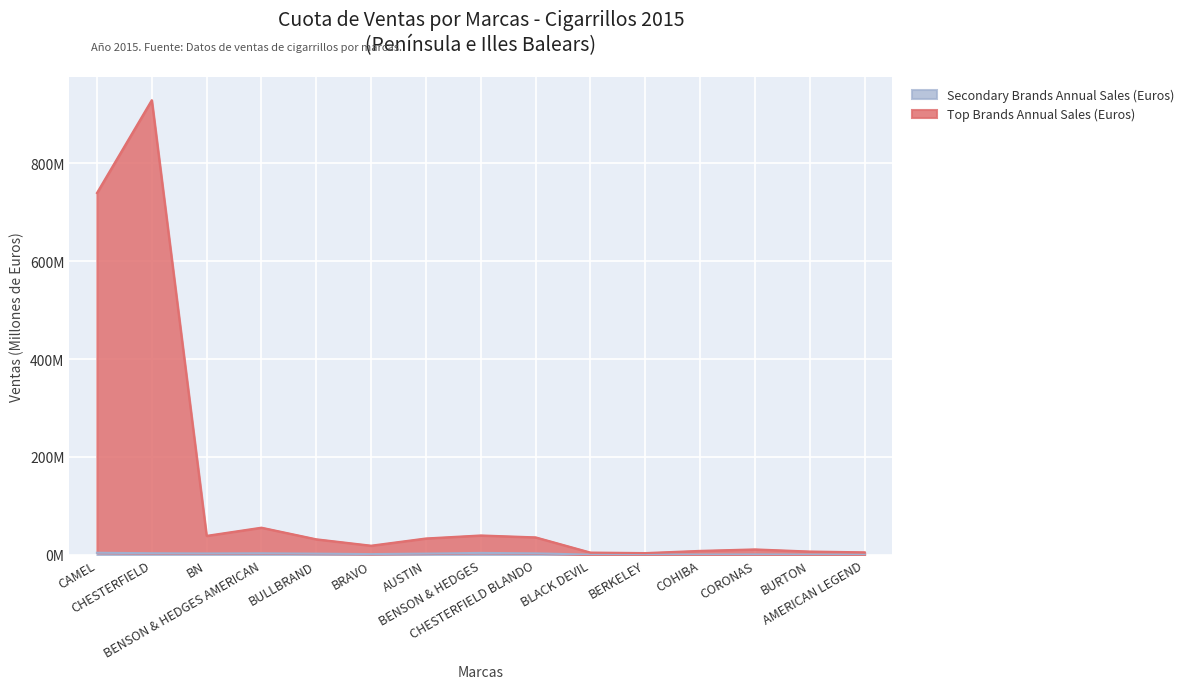

What is the difference between the Top Brands Annual Sales (Euros) values at BERKELEY and BULLBRAND?

28.2